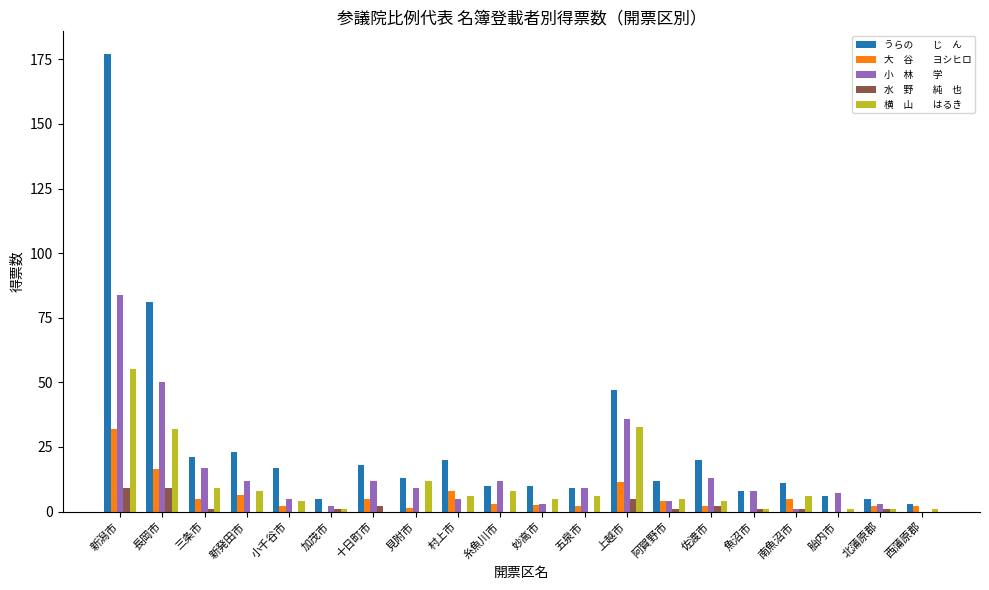

Count the number of data series in this chart.

5